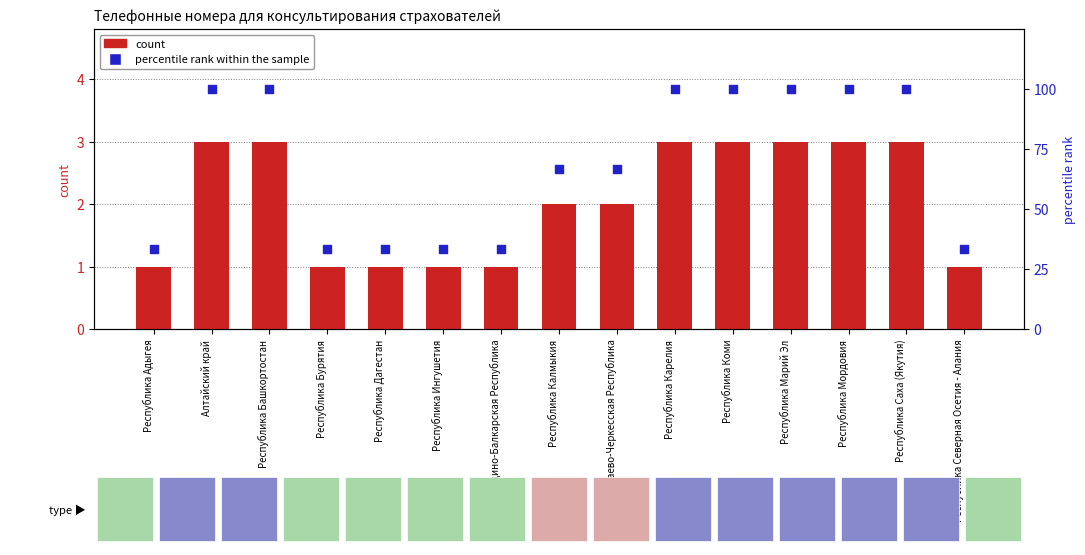

At which category is the sum across all series the highest?

Алтайский край